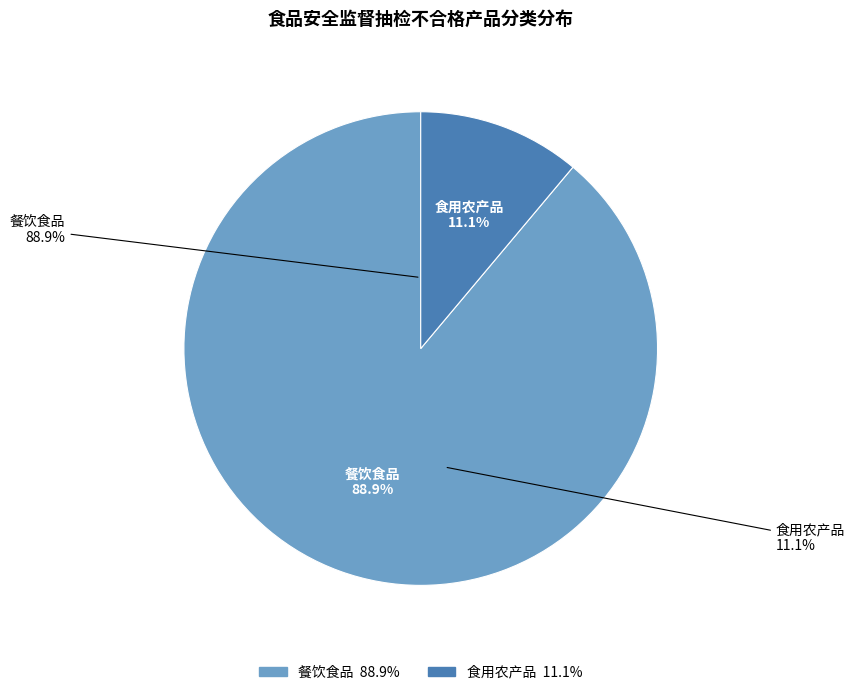

True or false: 餐饮食品 accounts for 99% of the total.

False